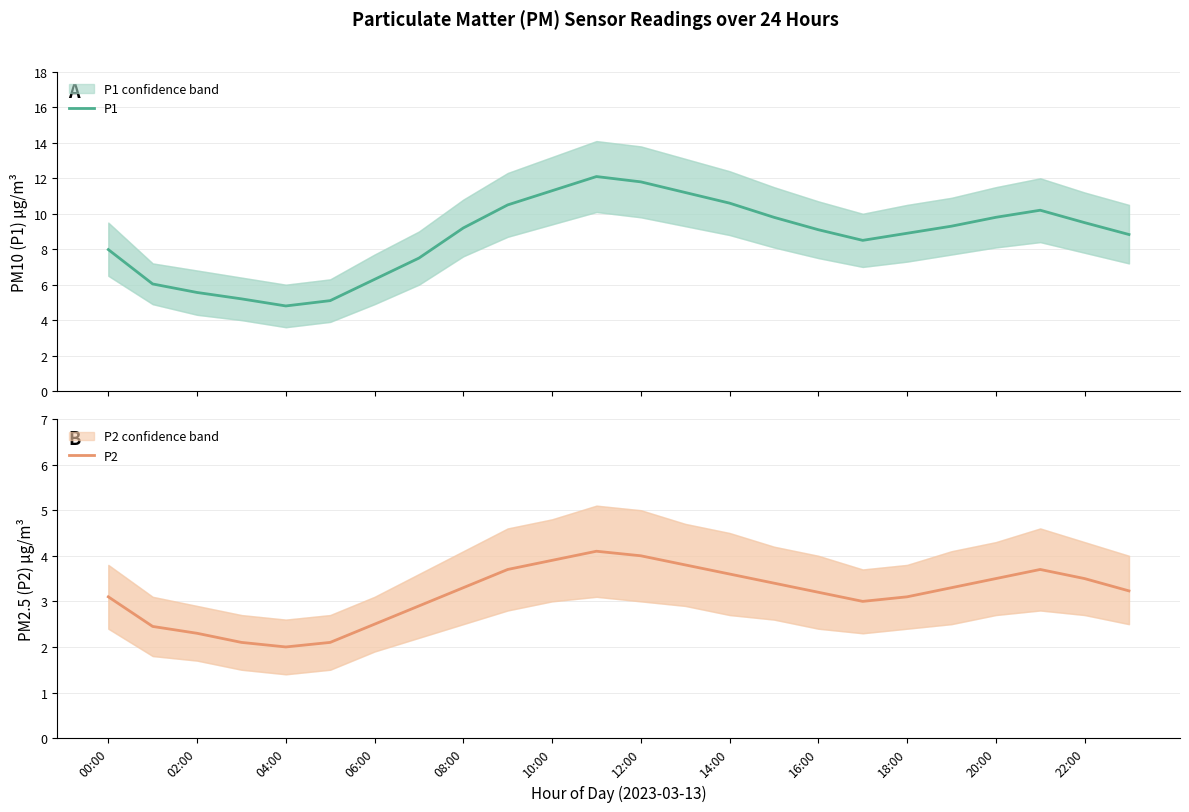

The P2 series shows 5.0 at 18:00. True or false?

False